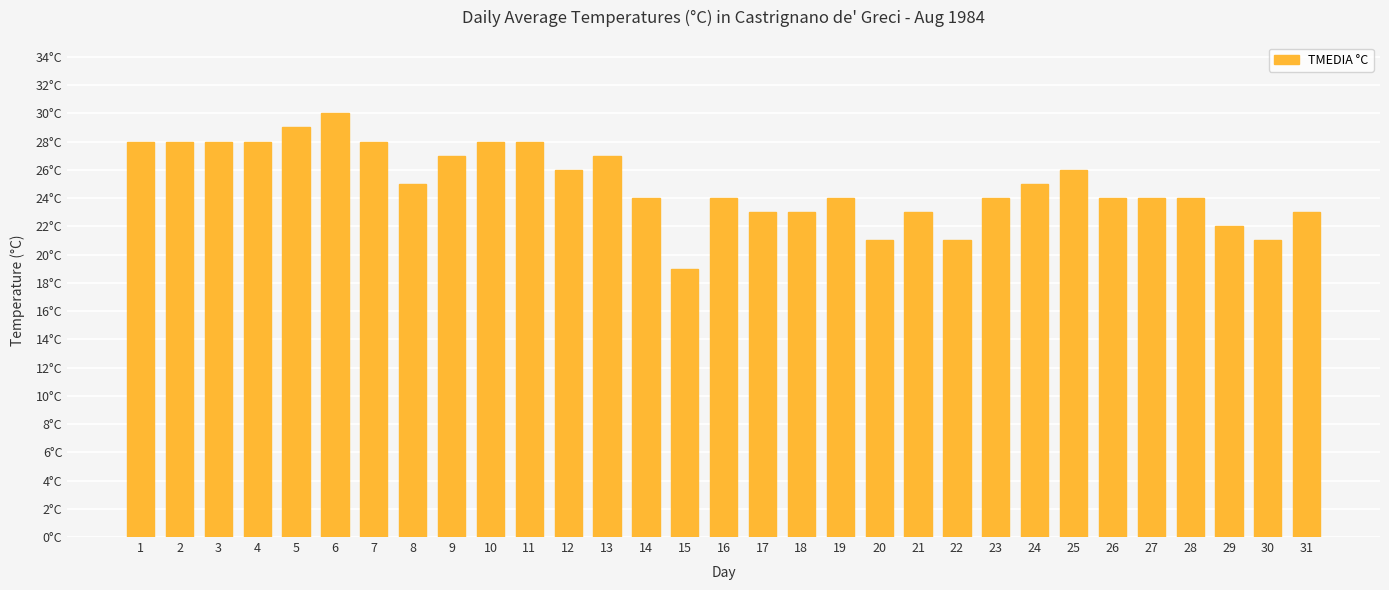

Between 31 and 19, which is larger?

19